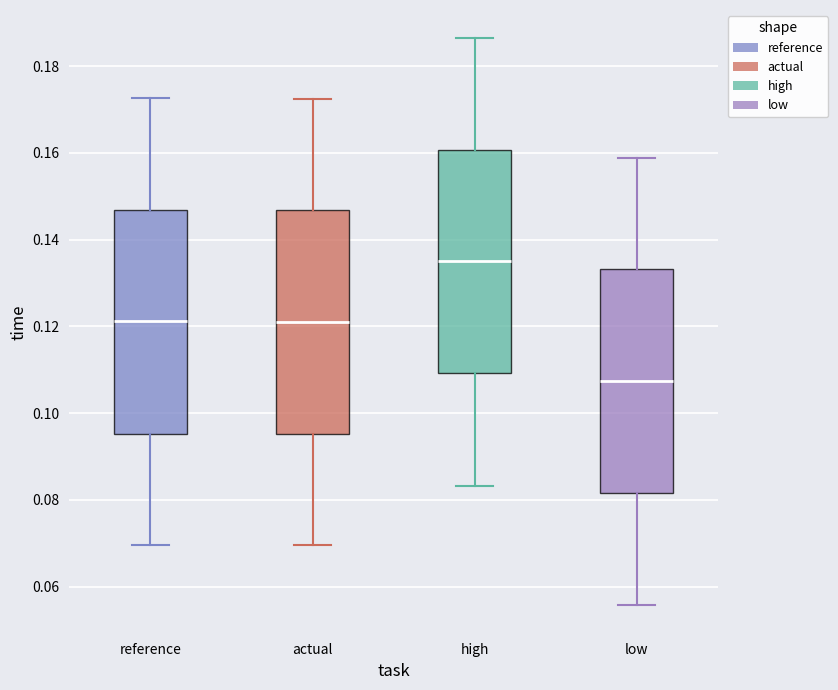

Reading left to right, transcribe this box plot: for each box, give where its median line is, the range the box spans, and where its two whiskers end, as read against the y-axis. The values are not printed on the chart, so give them approximately, as read against the axis.

reference: median 0.122, box 0.096 to 0.146, whiskers 0.070 to 0.172
actual: median 0.120, box 0.096 to 0.146, whiskers 0.070 to 0.172
high: median 0.134, box 0.110 to 0.160, whiskers 0.084 to 0.186
low: median 0.108, box 0.082 to 0.134, whiskers 0.056 to 0.158